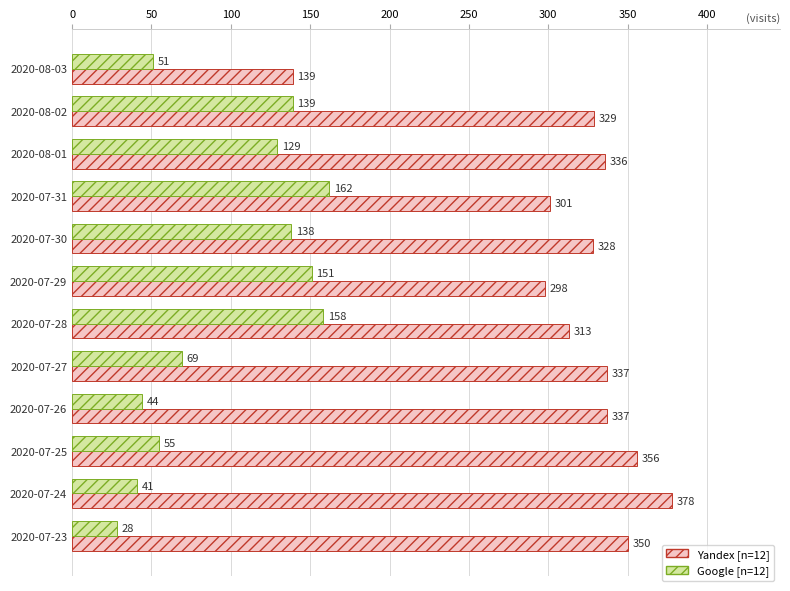

At which category is the sum across all series the highest?

2020-07-28